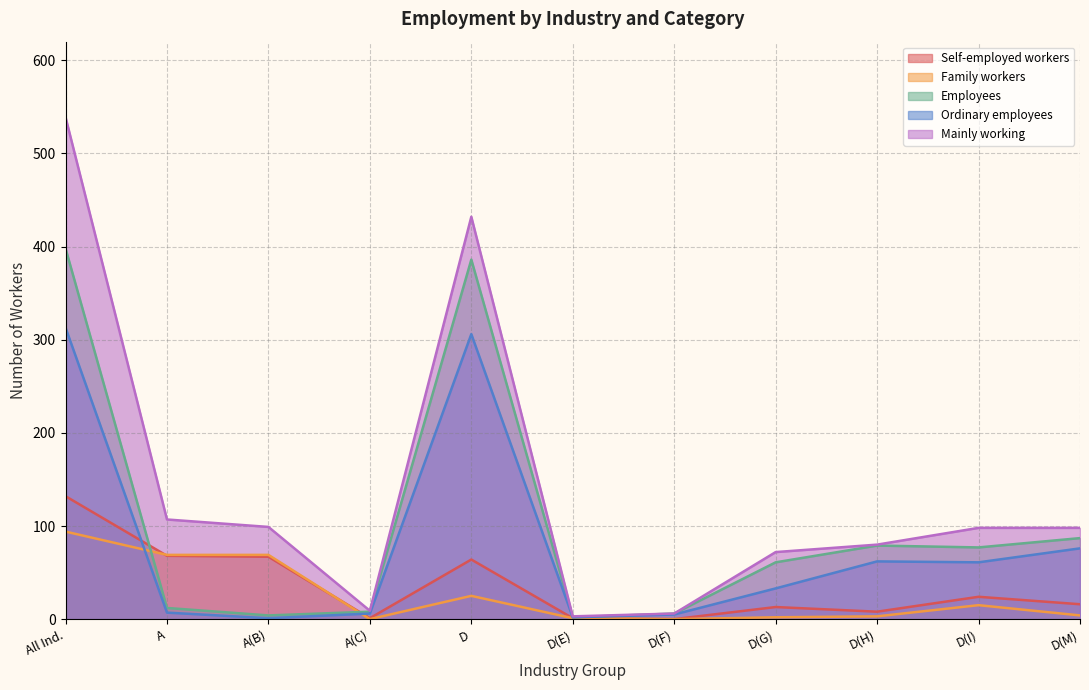

In Family workers, how many points are lower than both neighbors (excluding endpoints)?

2